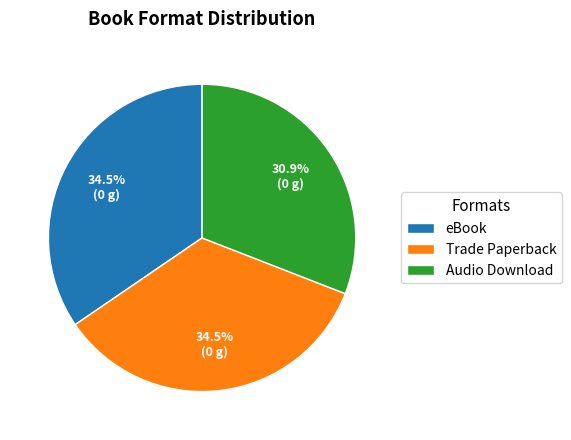

Does eBook represent more than half of the total?

No